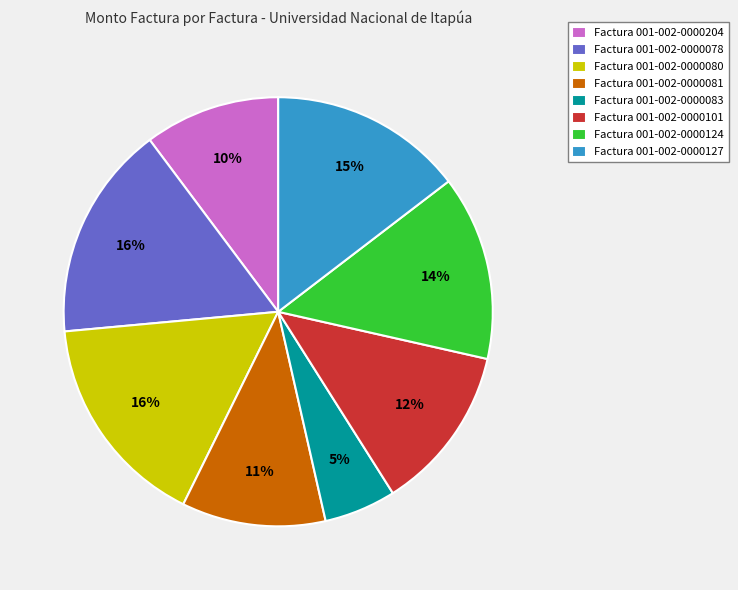

Combined, do Factura 001-002-0000204 and Factura 001-002-0000081 account for over 50%?

No